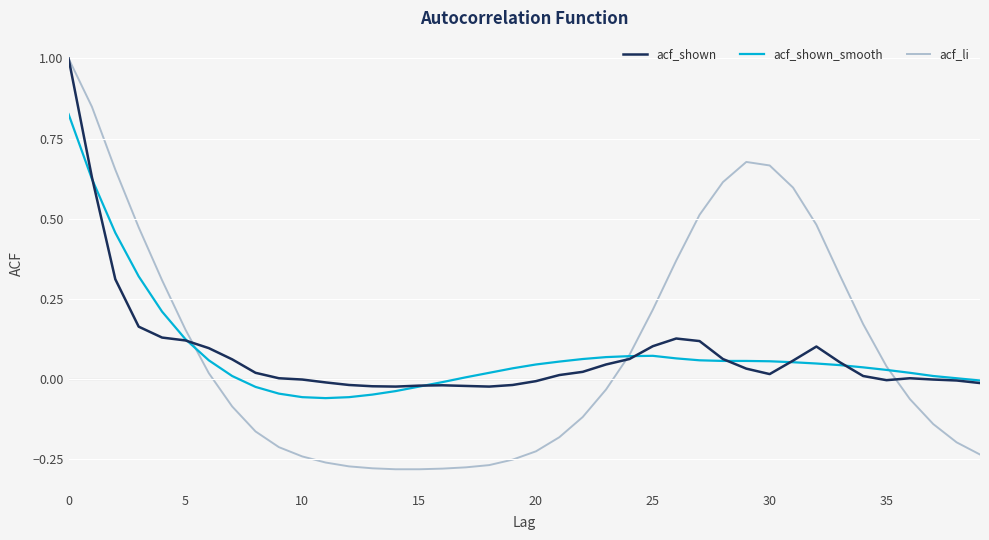

What is the greatest value displayed?

1.0